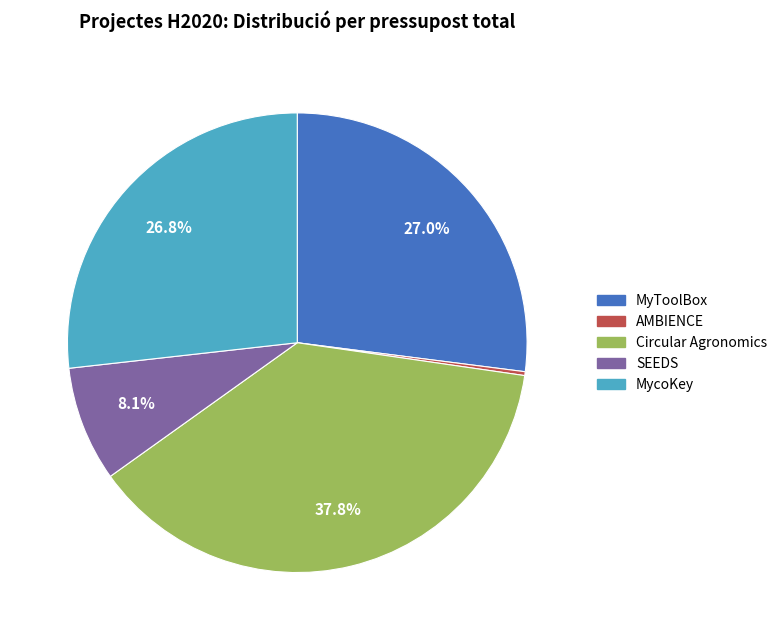

Which slice is the largest?

Circular Agronomics